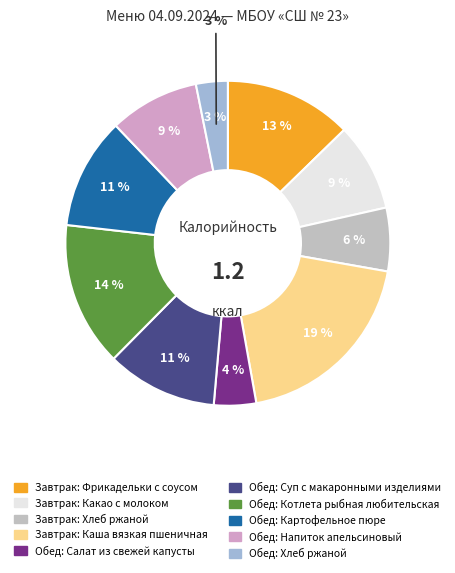

Which has a higher value, Обед: Суп с макаронными изделиями or Завтрак: Фрикадельки с соусом?

Завтрак: Фрикадельки с соусом